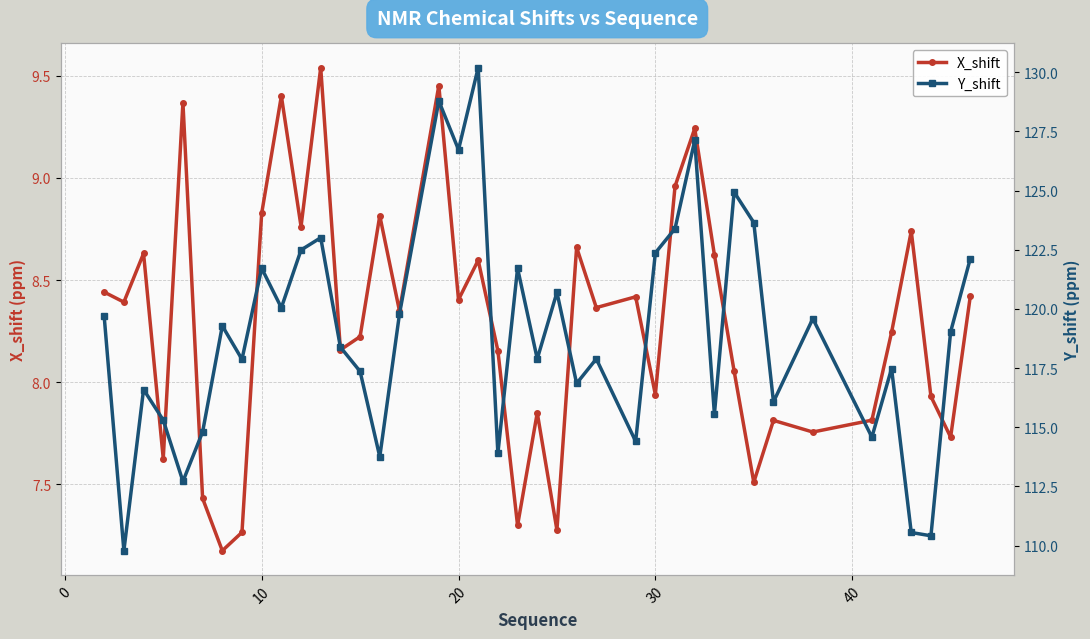

Which series has the largest total across all categories?

Y_shift